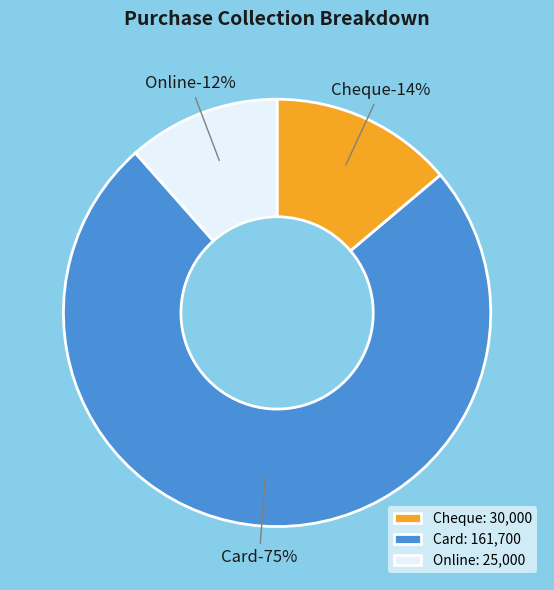

Is Card the majority of the pie?

Yes